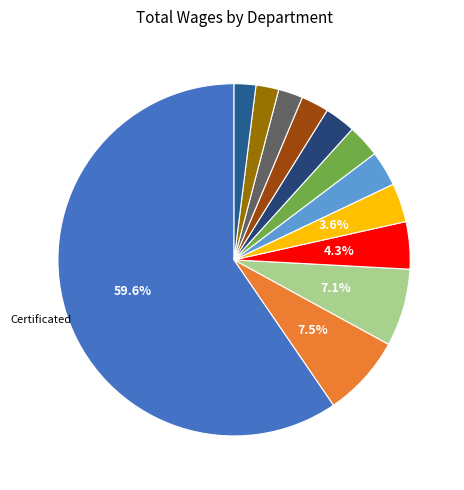

How many segments does this pie chart have?

12